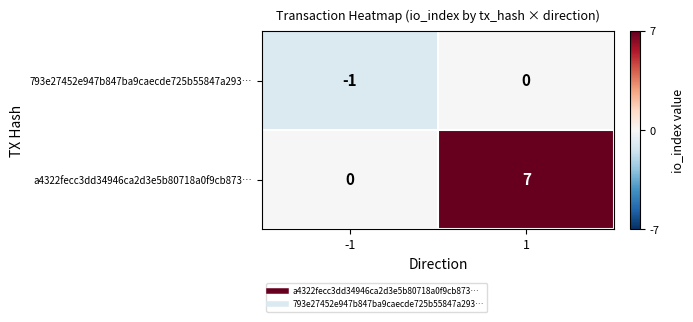

Rank the series at 1 from highest to lowest value.

a4322fecc3dd34946ca2d3e5b80718a0f9cb873…, 793e27452e947b847ba9caecde725b55847a293…